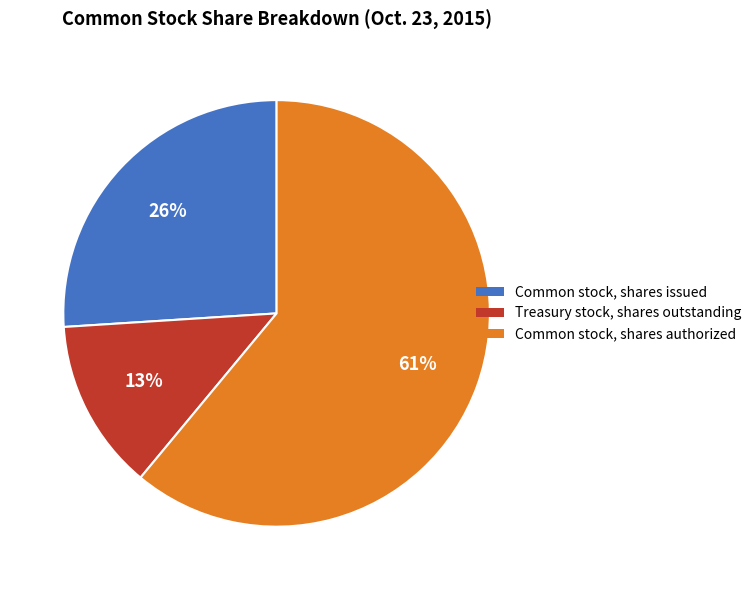

Which slice is the smallest?

Treasury stock, shares outstanding